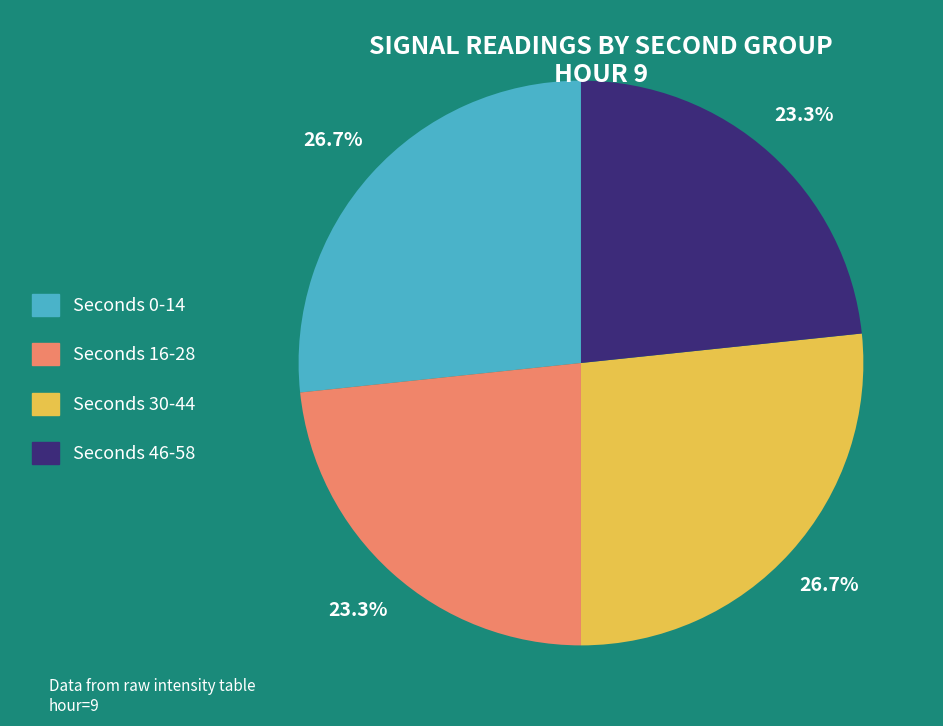

What portion of the pie excludes Seconds 16-28?

76.7%